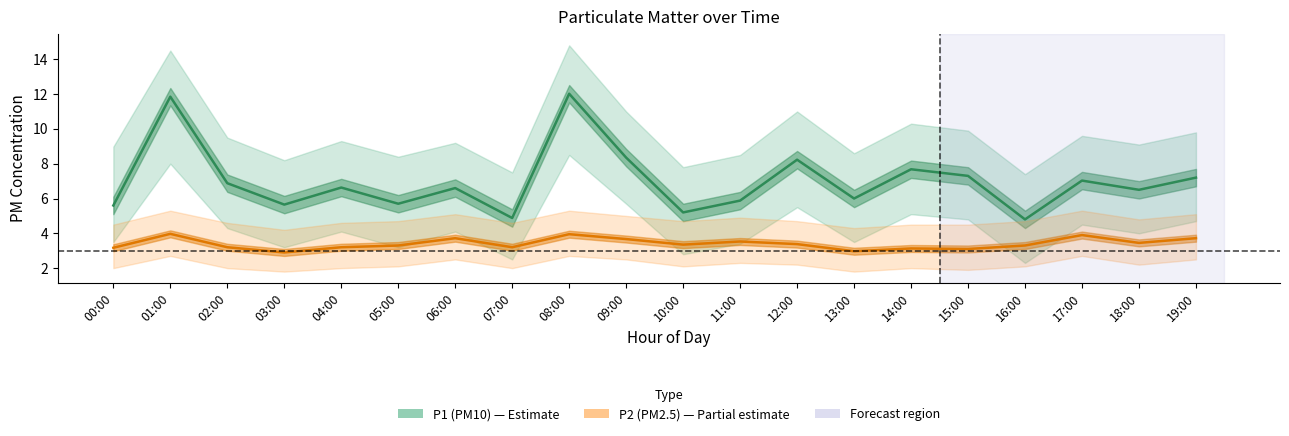

At 08:00, list the series in order from largest to smallest.

P1 (PM10), P2 (PM2.5)